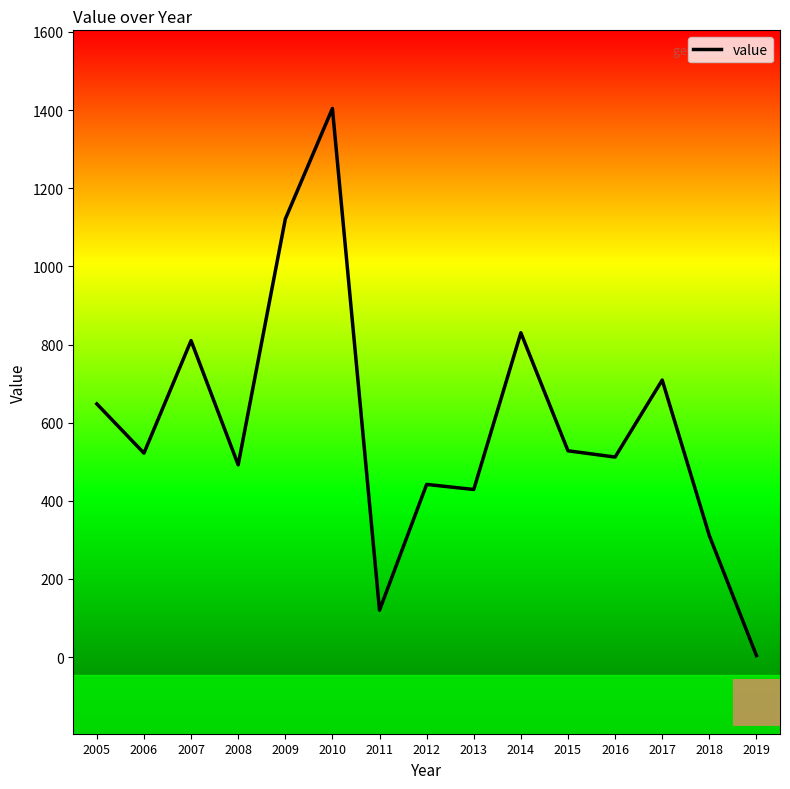

Which label corresponds to the smallest value in the chart?

2019